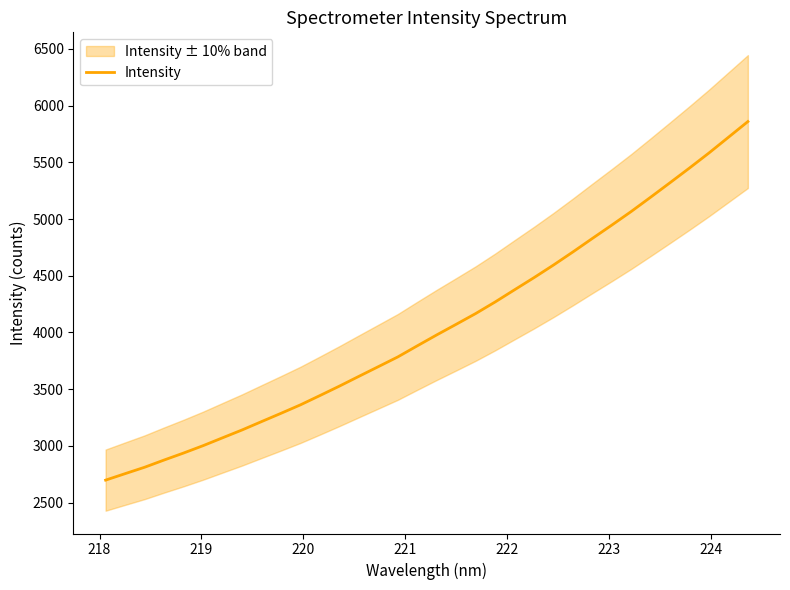

What is the value of the 32nd point from the left?

5583.1